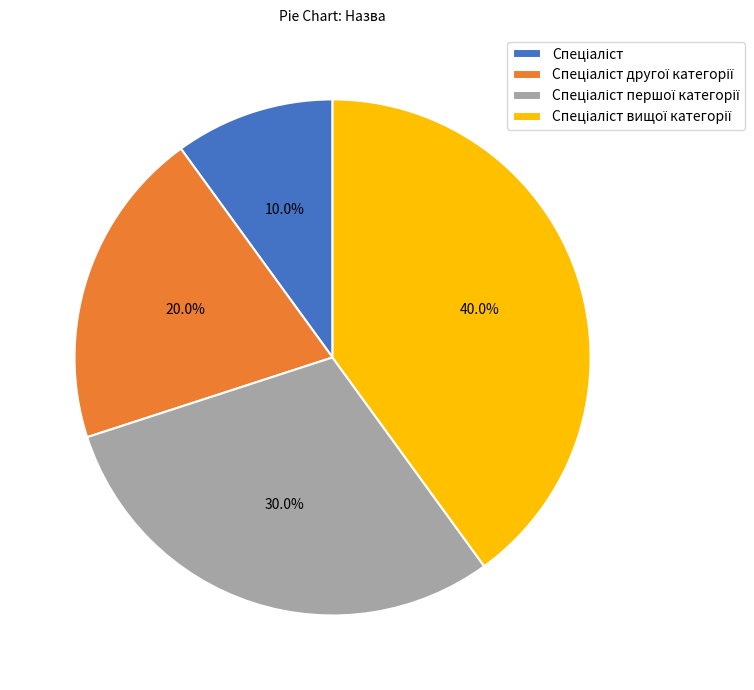

Is there a majority slice in this chart?

No